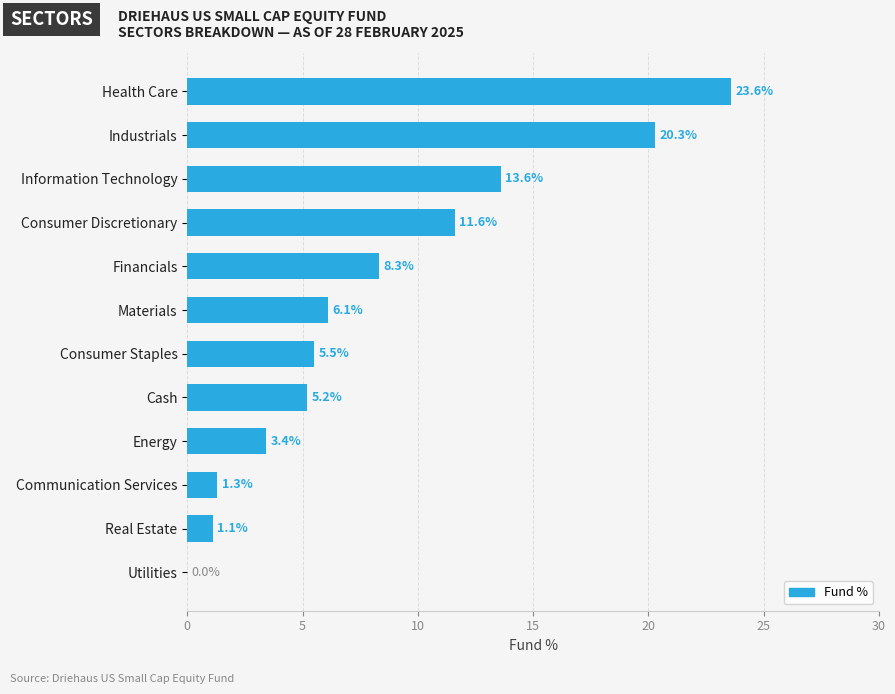

Reading top to bottom, transcribe all the data shown in this chart.

Health Care=23.6	Industrials=20.3	Information Technology=13.6	Consumer Discretionary=11.6	Financials=8.3	Materials=6.1	Consumer Staples=5.5	Cash=5.2	Energy=3.4	Communication Services=1.3	Real Estate=1.1	Utilities=0.0